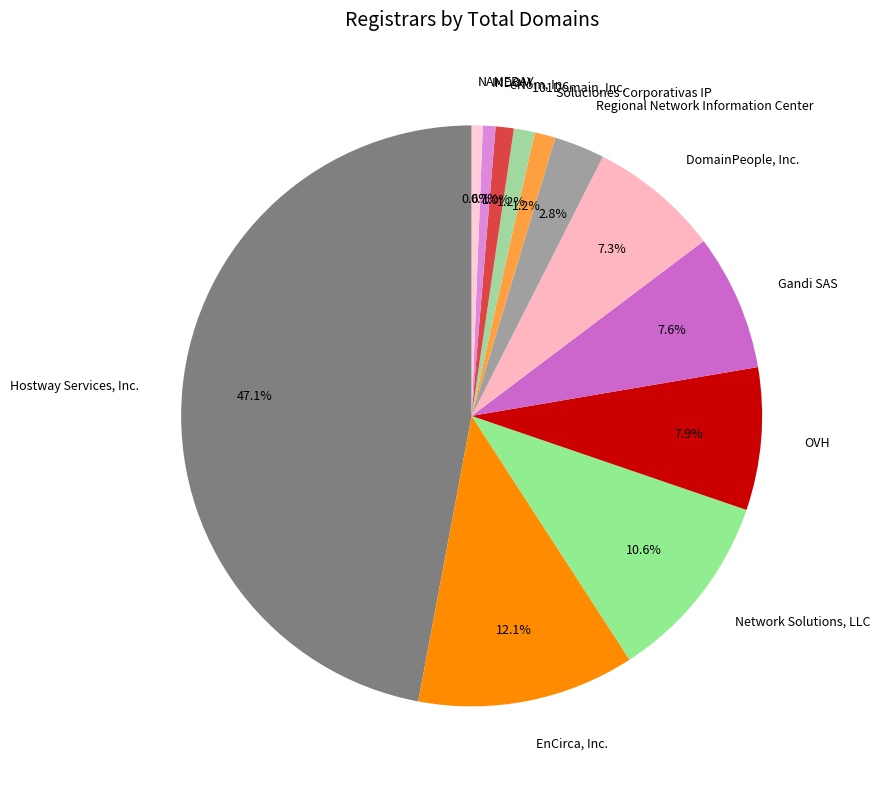

Is it true that INDOM is 11% of the pie?

False